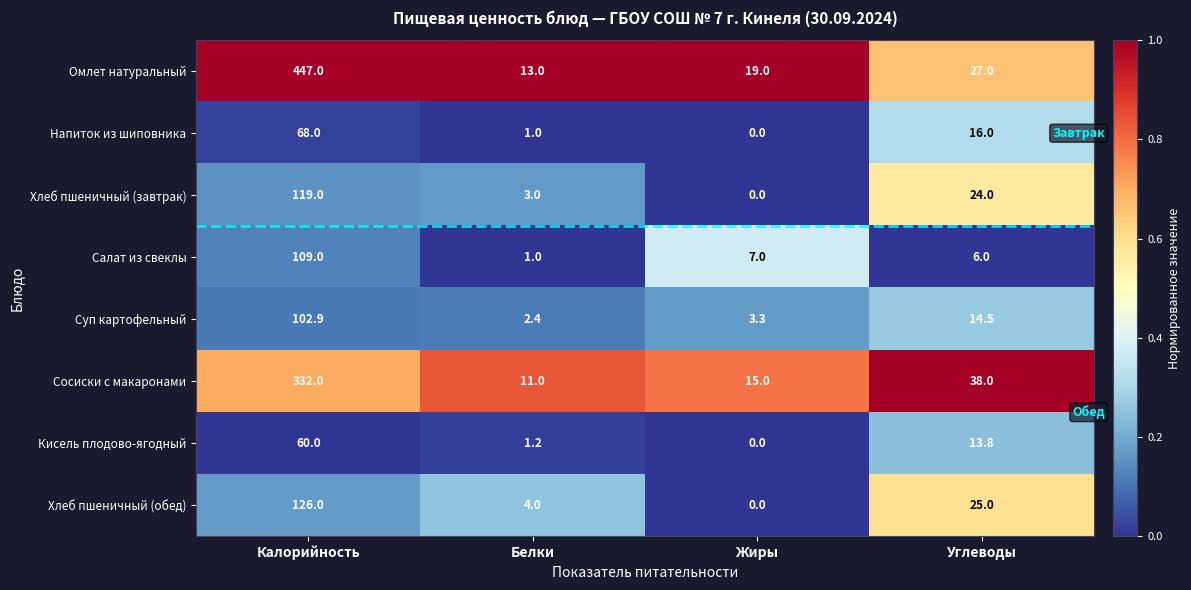

What value does the Салат из свеклы series have at Калорийность?

109.0